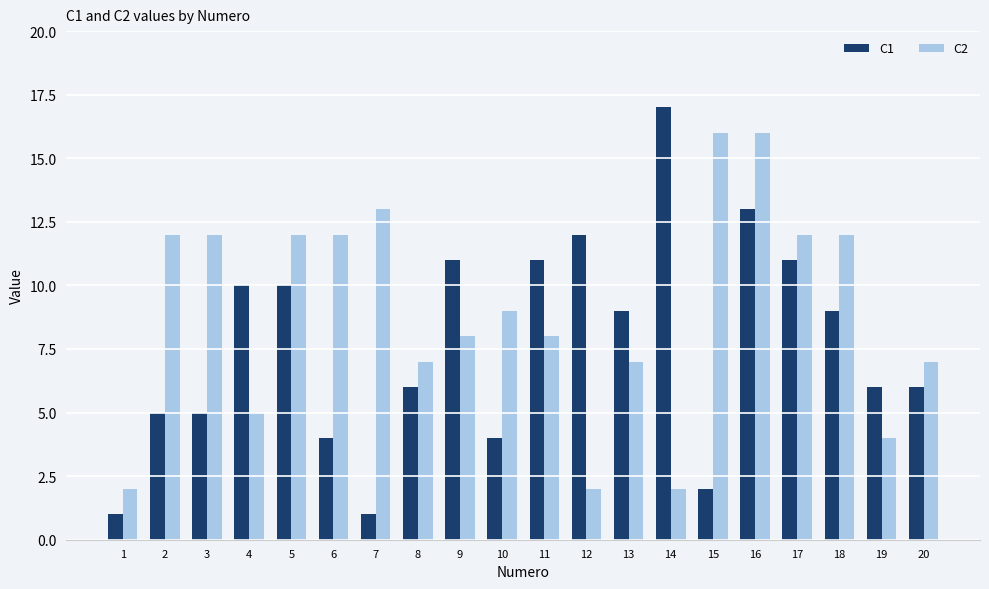

Between 4 and 15, which series saw the biggest shift?

C2